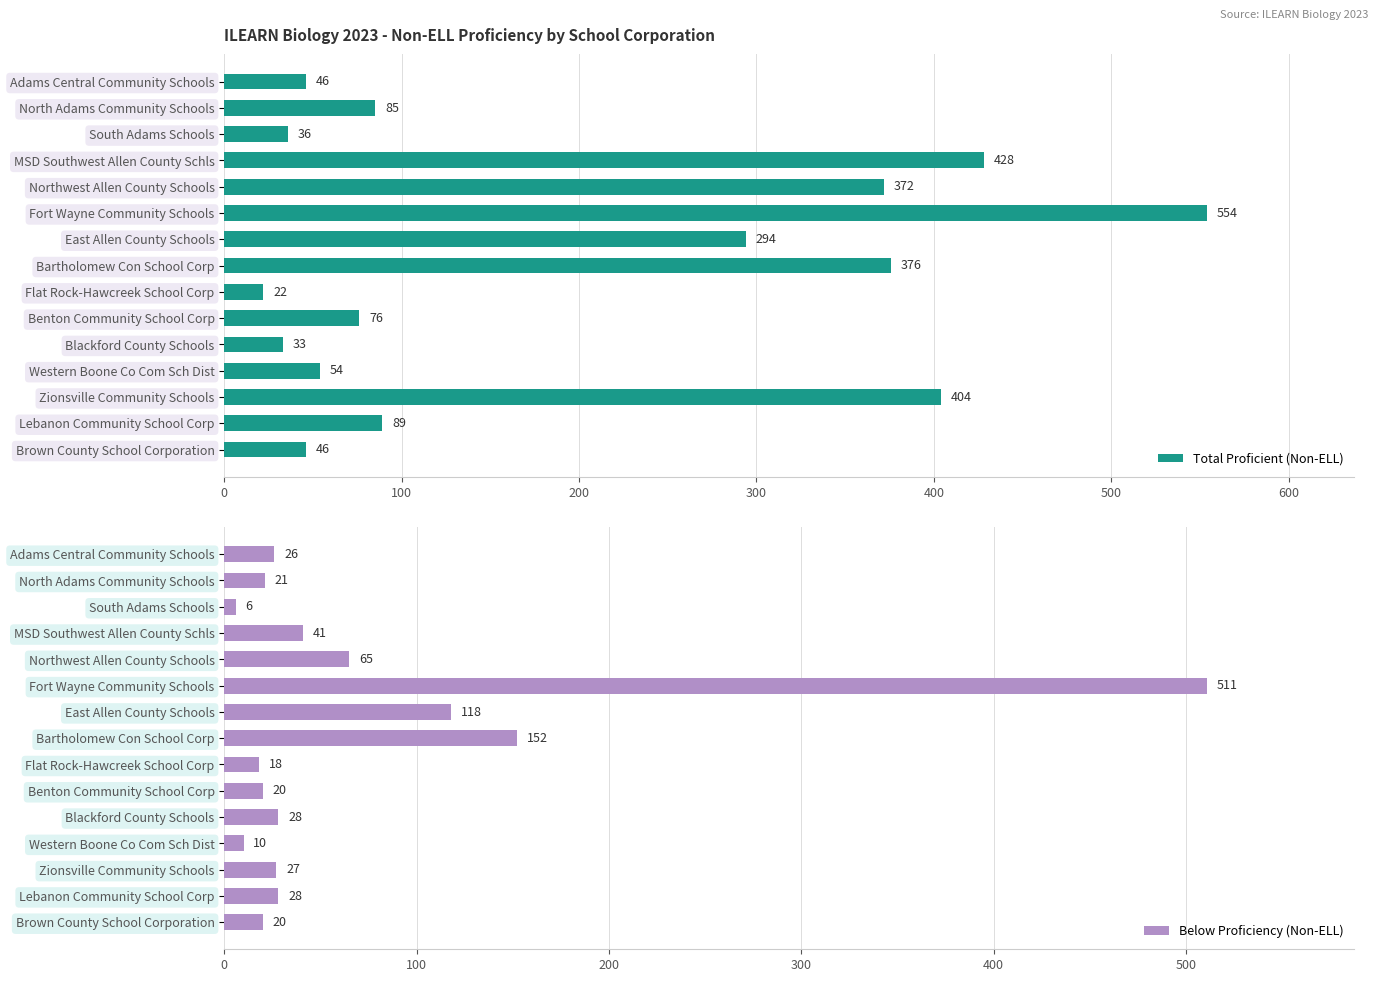

What is the minimum value for Below Proficiency (Non-ELL)?

6